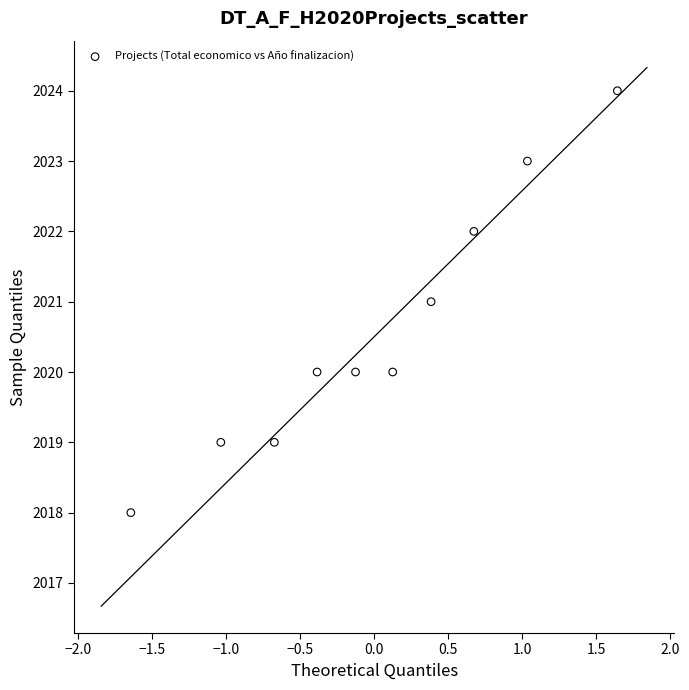

What is the range of Y values (max minus min)?

6